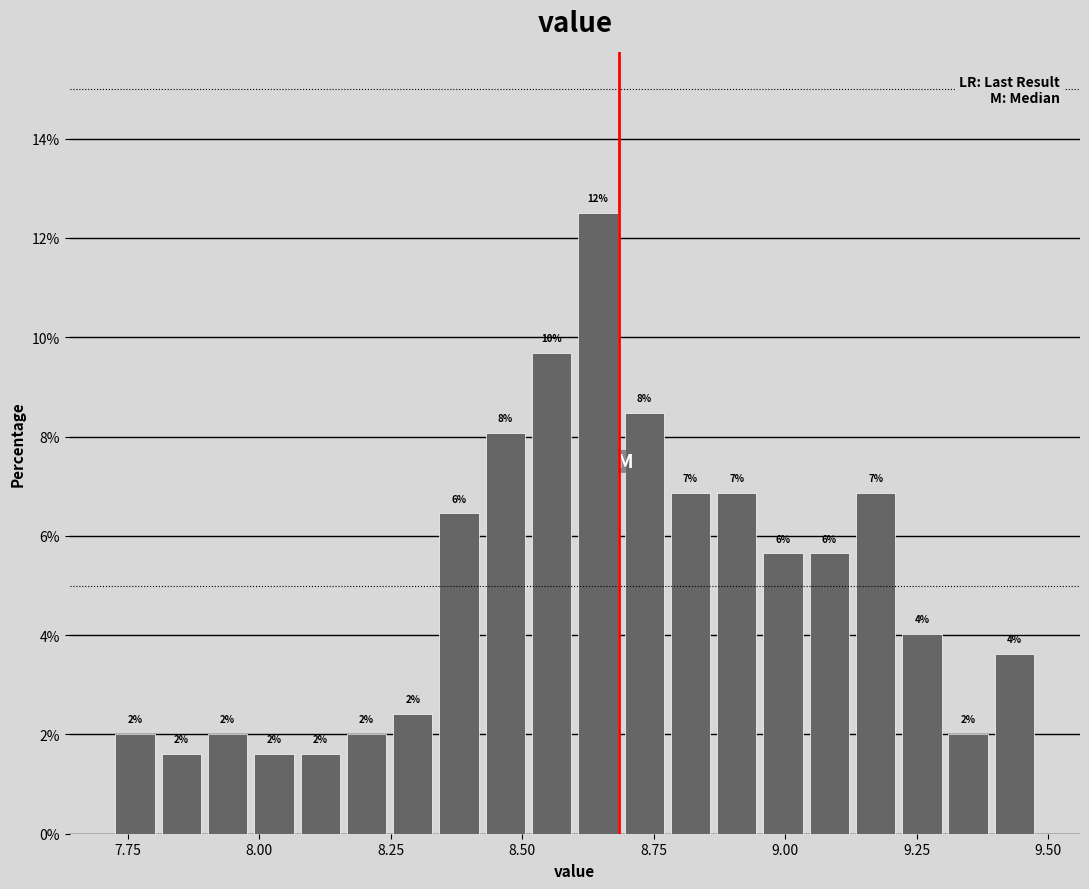

Around what value on the x-axis is the tallest bar? Give the approximate position of its centre, as read against the axis.

8.65